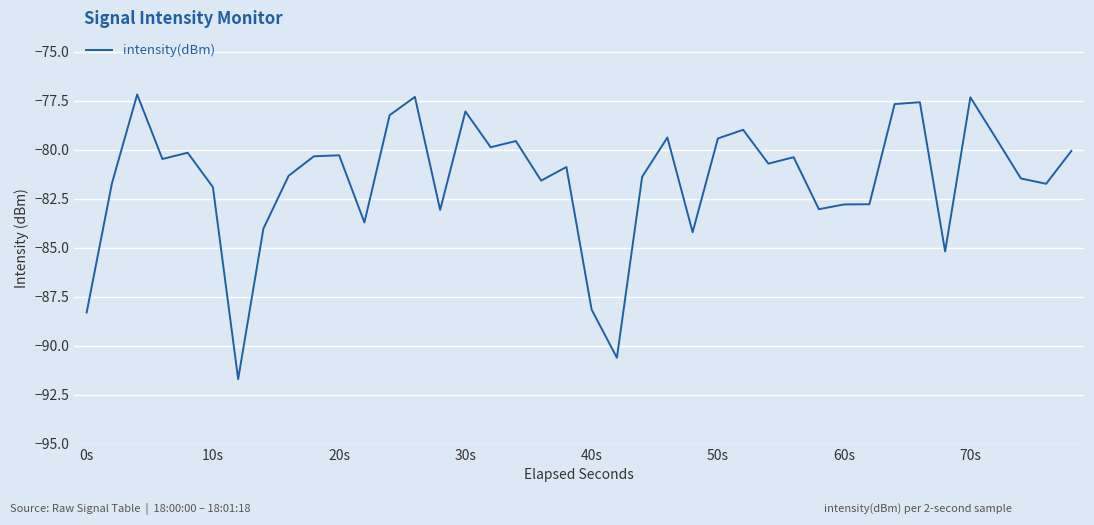

What is the difference between the maximum and minimum values?

14.5